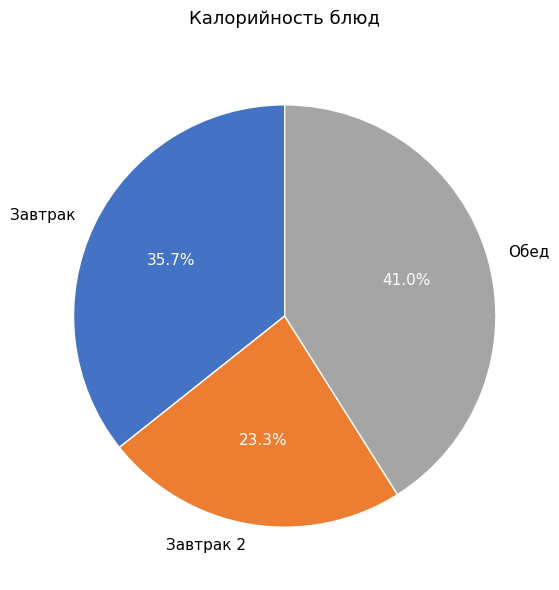

What is the total percentage of Завтрак 2 and Обед?

64.3%